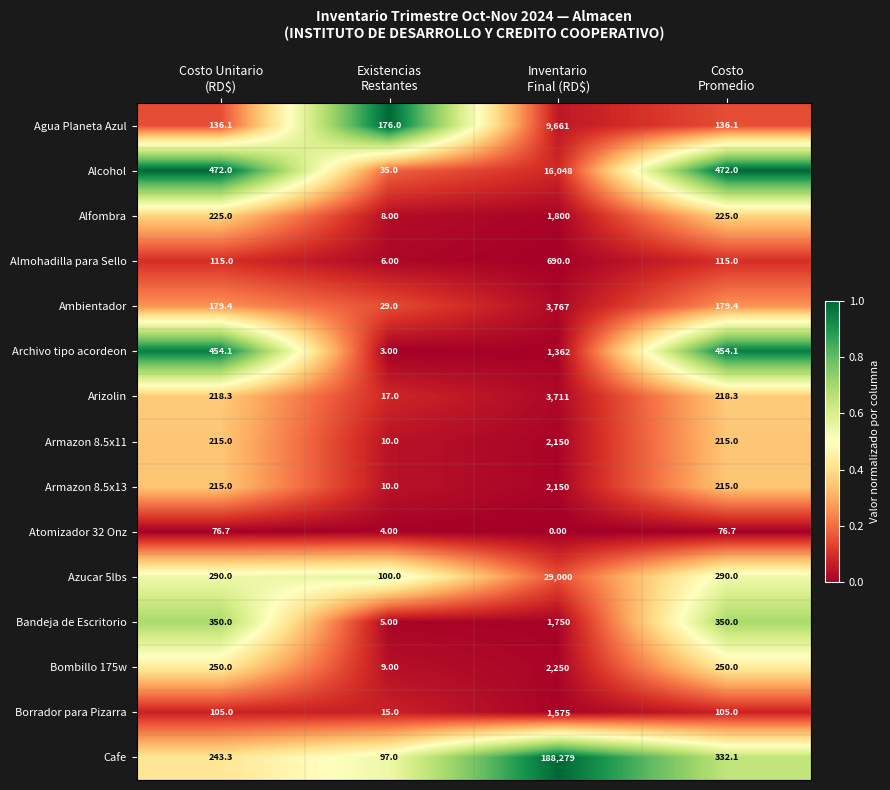

How many data points in Ambientador are above 179?

3